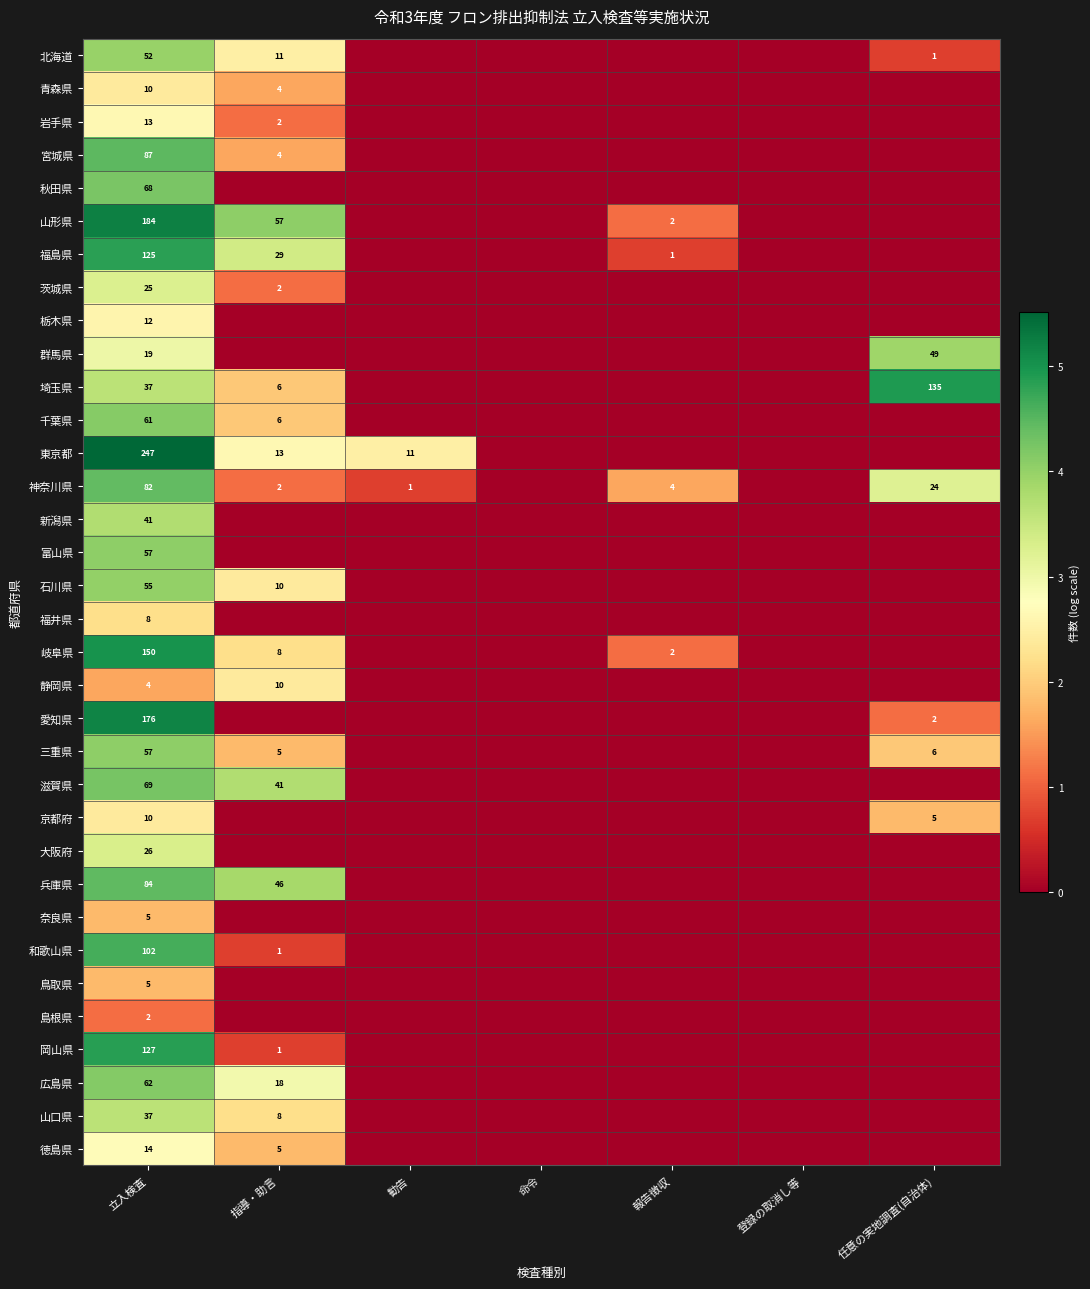

Is it true that 岡山県 equals 62 at 立入検査?

False